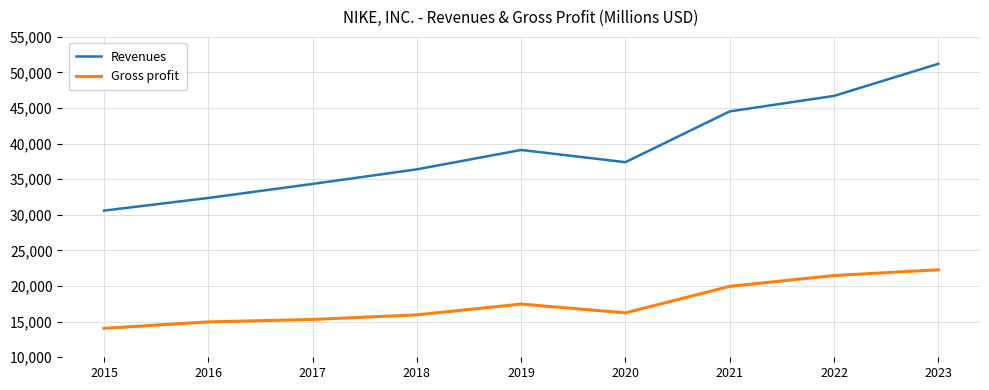

Reading left to right, what are all the values shown in this chart?

Revenues: 2015=30601	2016=32376	2017=34350	2018=36397	2019=39117	2020=37403	2021=44538	2022=46710	2023=51217
Gross profit: 2015=14067	2016=14971	2017=15312	2018=15956	2019=17474	2020=16241	2021=19962	2022=21479	2023=22292